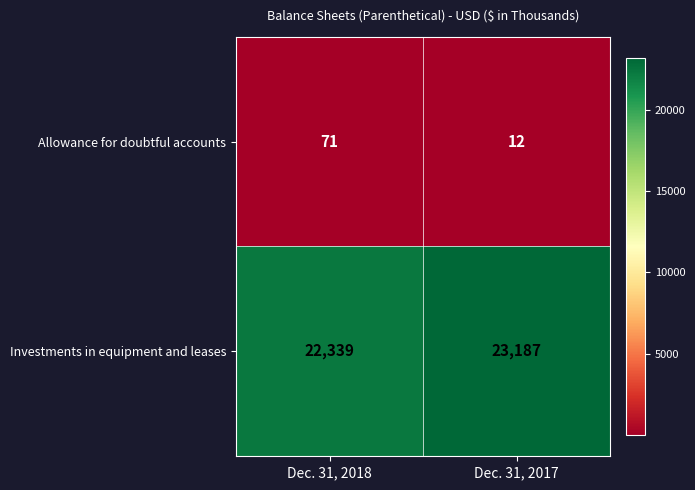

What value does the Allowance for doubtful accounts series have at Dec. 31, 2018, to the nearest 5?

70